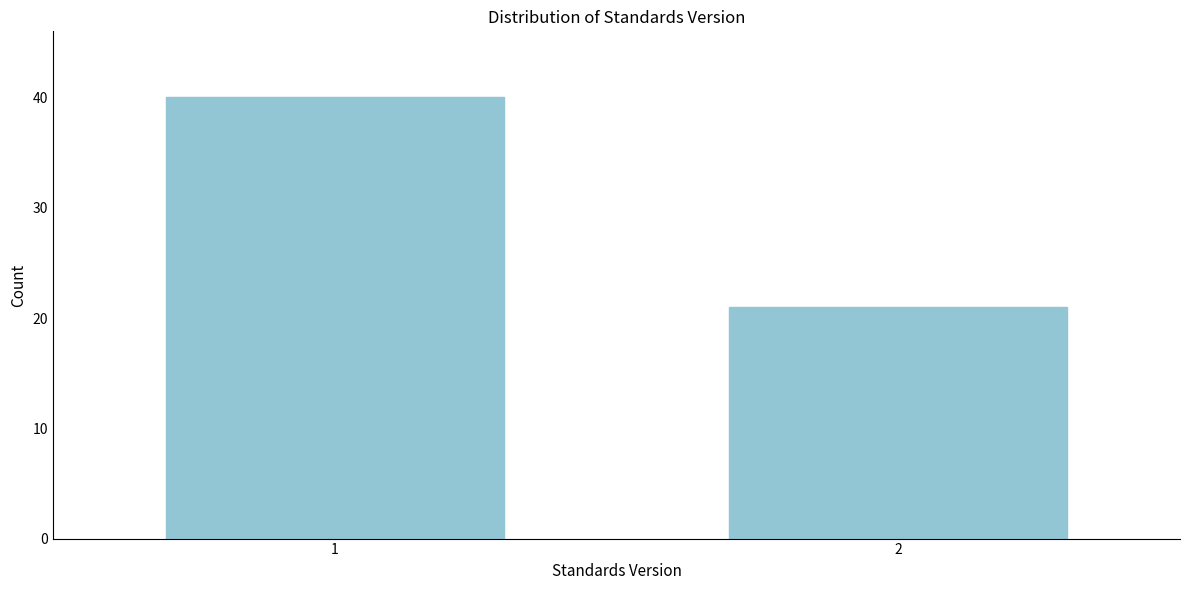

Reading right to left, transcribe all the data shown in this chart.

2=21	1=40